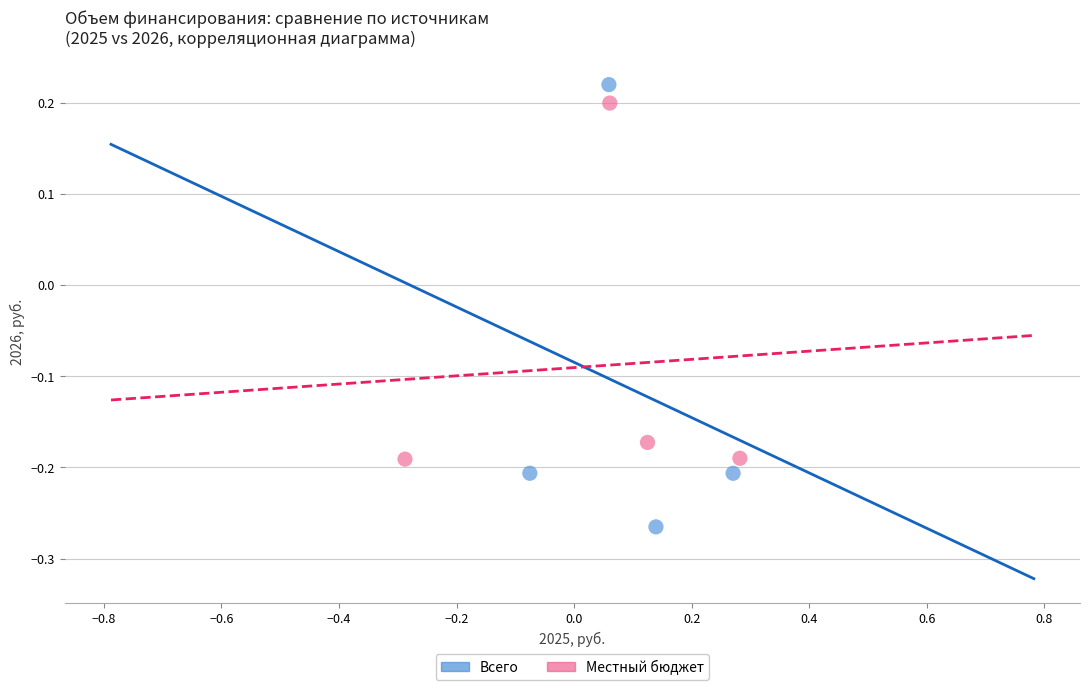

What are all the series names shown in the legend?

Всего, Местный бюджет